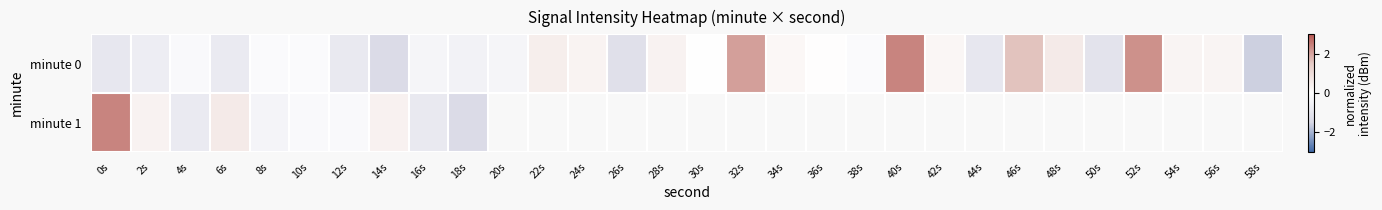

Which series has the largest total across all categories?

minute 0